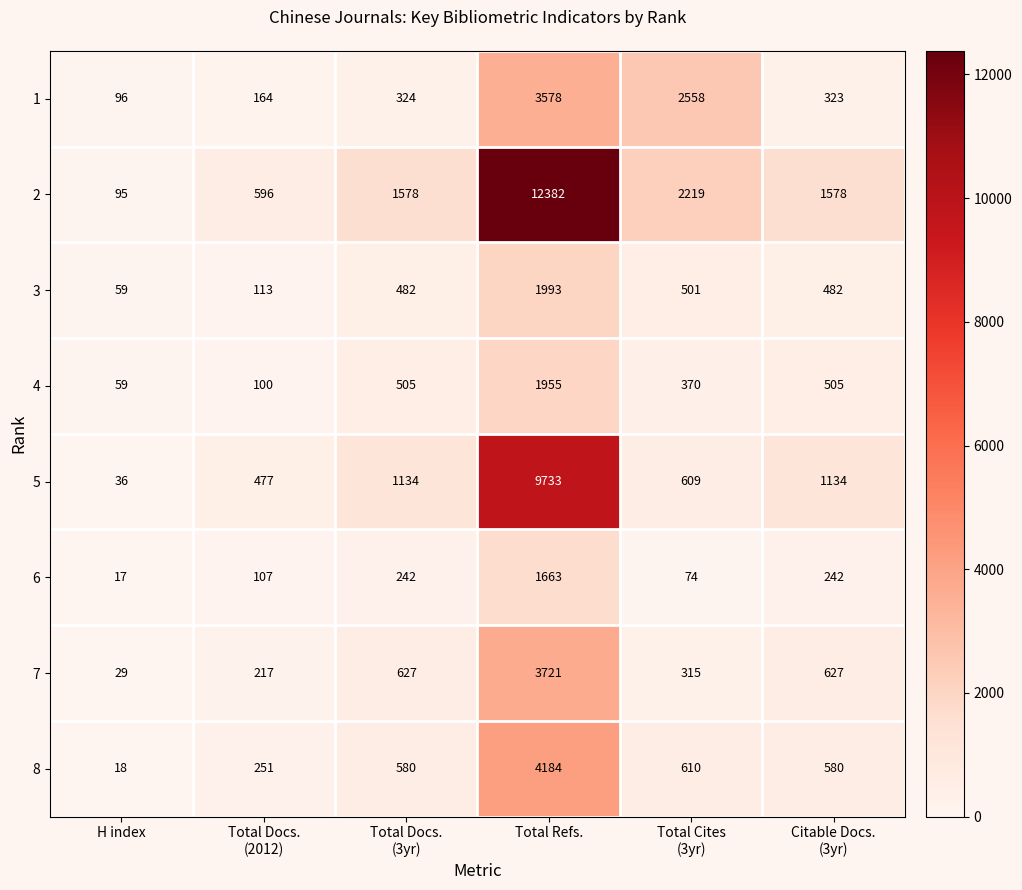

Rank the series at Total Cites
(3yr) from highest to lowest value.

1, 2, 8, 5, 3, 4, 7, 6